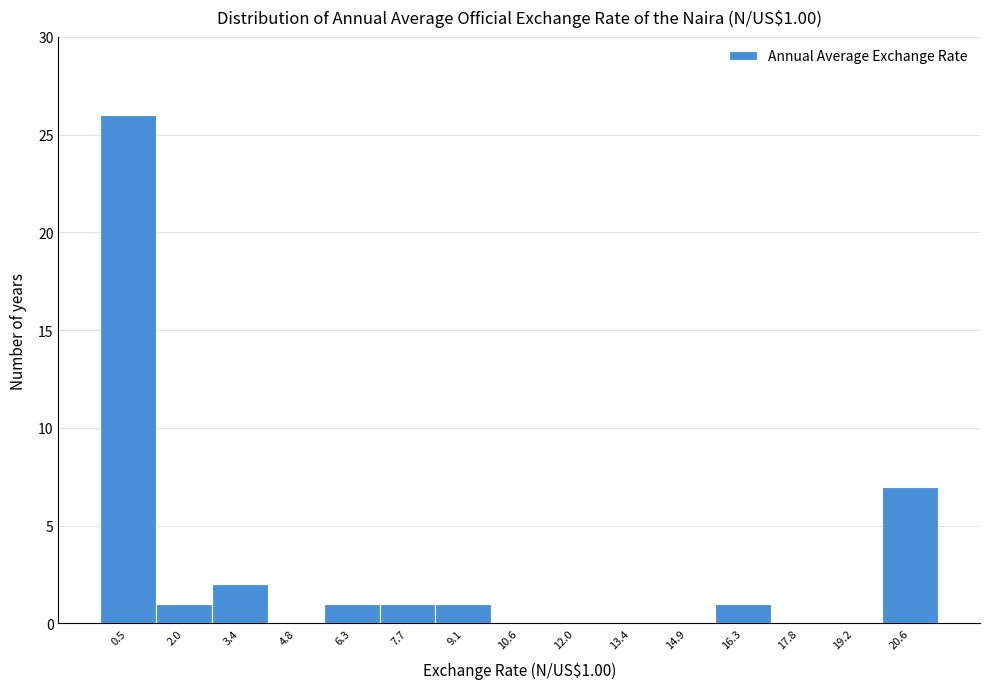

True or false: the data shows 16 at 4.8.

False